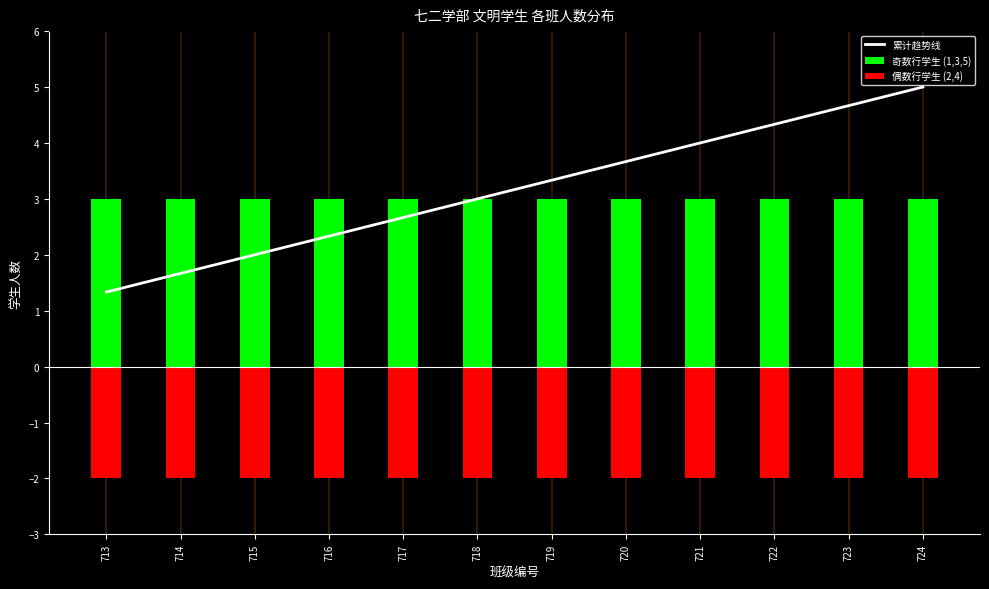

Reading left to right, extract all data points from this chart.

累计趋势线: 1.3	1.7	2.0	2.3	2.7	3.0	3.3	3.7	4.0	4.3	4.7	5.0
奇数行学生 (1,3,5): 3.0	3.0	3.0	3.0	3.0	3.0	3.0	3.0	3.0	3.0	3.0	3.0
偶数行学生 (2,4): -2.0	-2.0	-2.0	-2.0	-2.0	-2.0	-2.0	-2.0	-2.0	-2.0	-2.0	-2.0